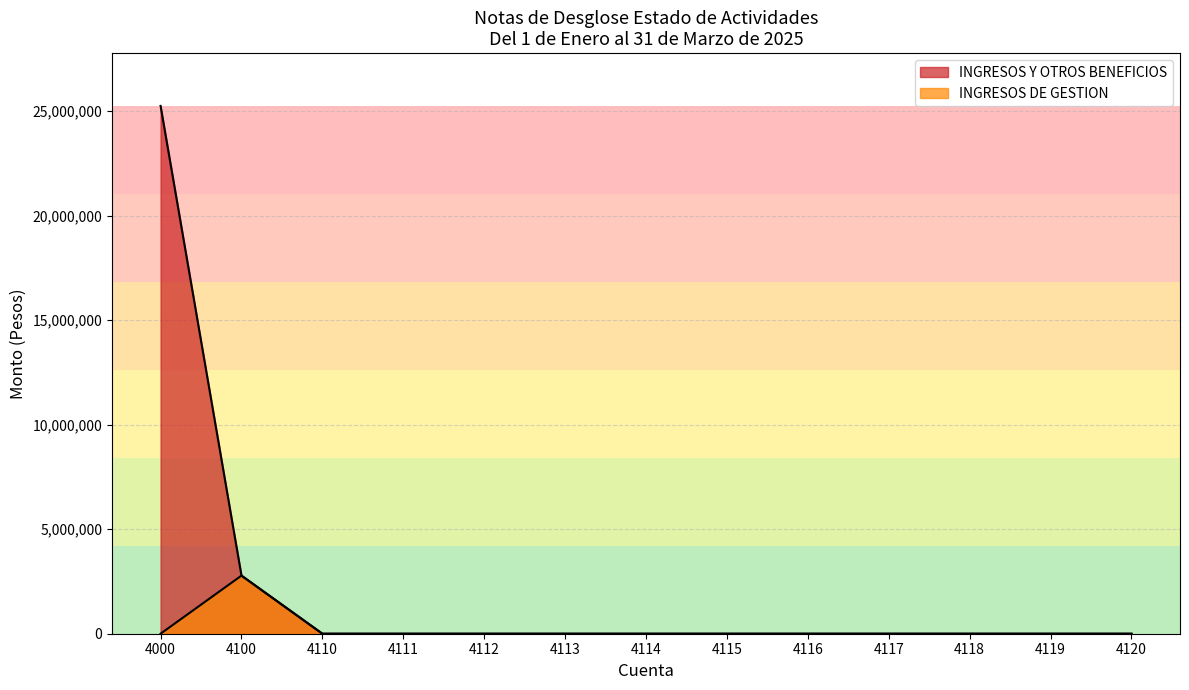

Is the value of INGRESOS DE GESTION at 4000 greater than the value of INGRESOS Y OTROS BENEFICIOS at 4112?

No